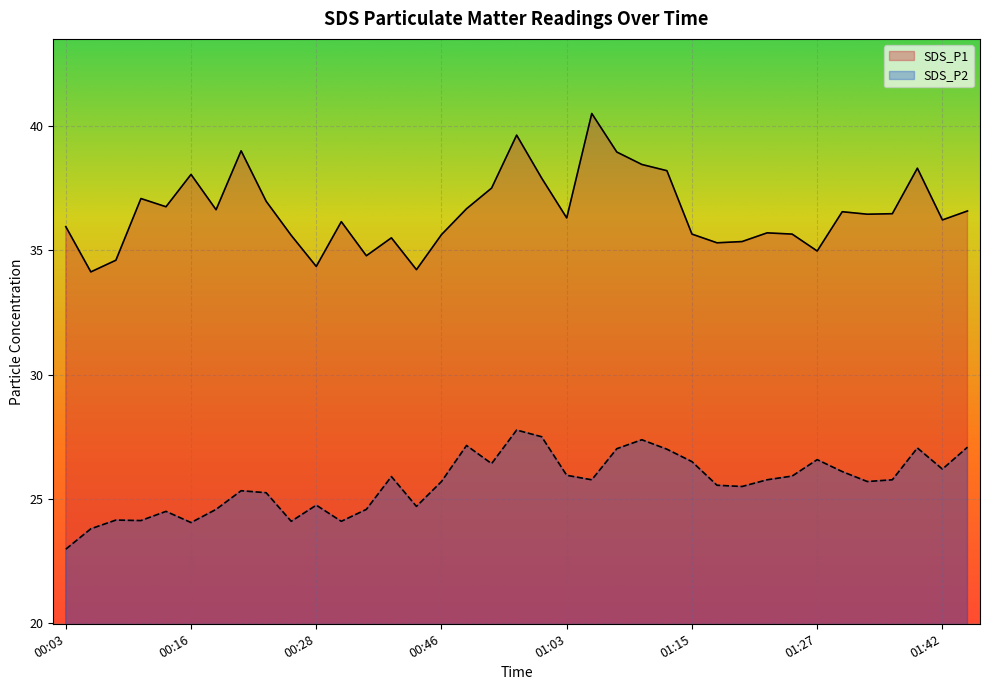

The SDS_P2 series shows 10.7 at 00:41. True or false?

False